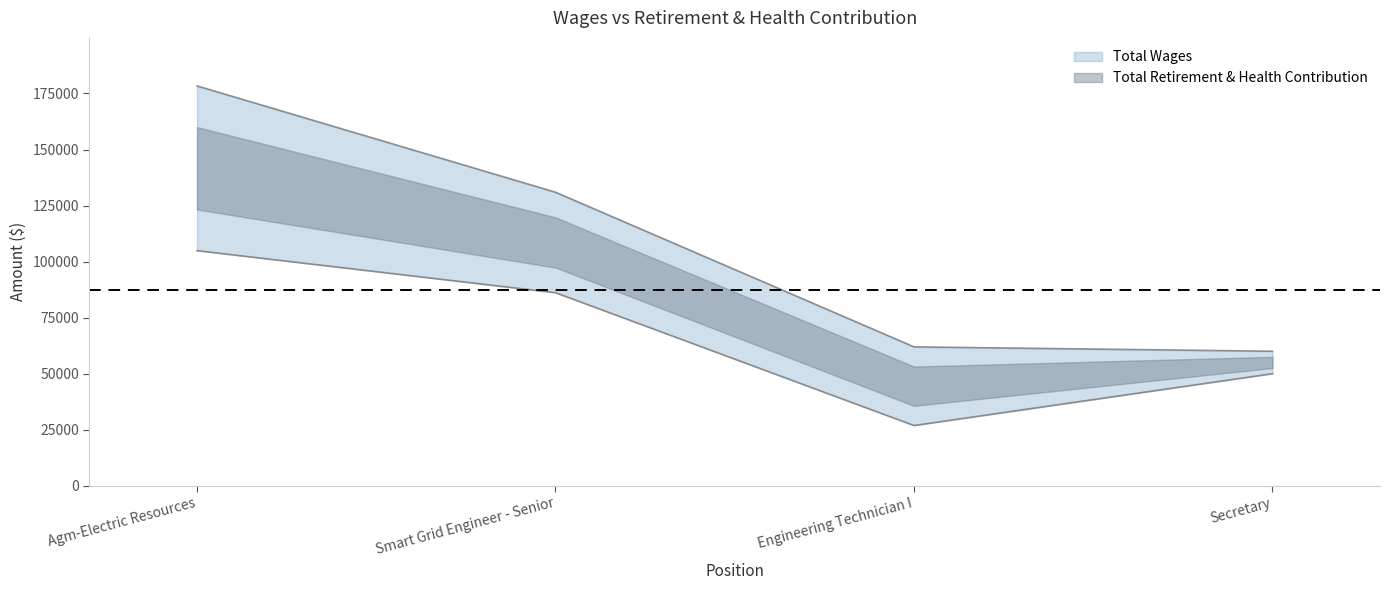

Which label corresponds to the largest value in the chart?

Agm-Electric Resources